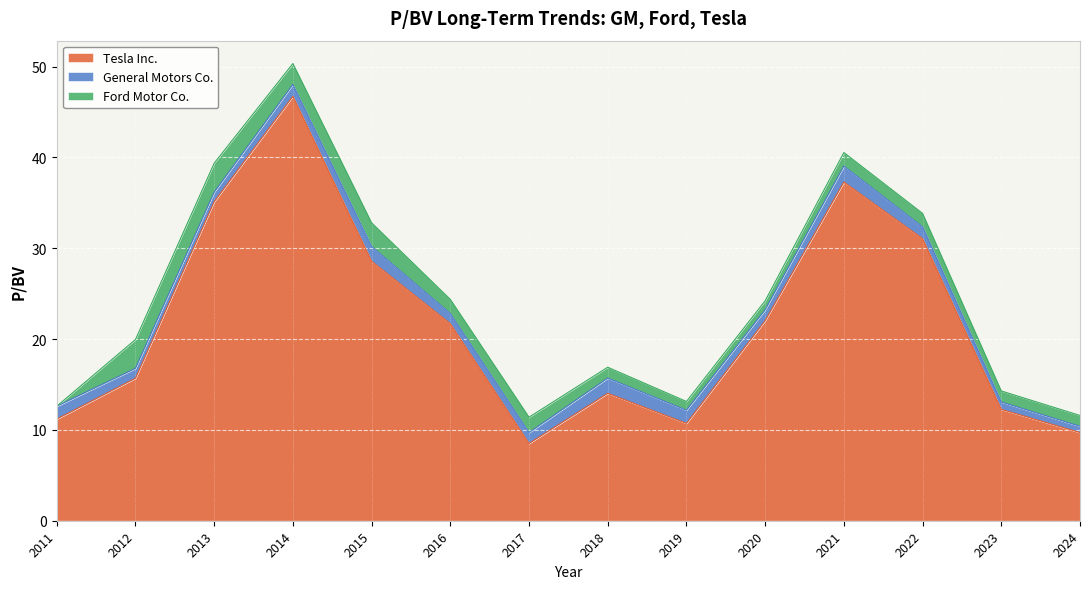

Reading right to left, extract all data points from this chart.

Tesla Inc.: 2024-01-30=9.7	2023-01-31=12.3	2022-02-02=31.1	2021-02-10=37.3	2020-02-05=22.0	2019-02-06=10.7	2018-02-06=14.0	2017-02-07=8.5	2016-02-03=21.7	2015-02-04=28.6	2014-02-06=46.7	2013-02-15=35.1	2012-02-27=15.7	2011-03-01=11.2
General Motors Co.: 2024-01-30=0.7	2023-01-31=0.8	2022-02-02=1.3	2021-02-10=1.8	2020-02-05=1.2	2019-02-06=1.4	2018-02-06=1.7	2017-02-07=1.2	2016-02-03=1.1	2015-02-04=1.6	2014-02-06=1.3	2013-02-15=1.1	2012-02-27=1.1	2011-03-01=1.4
Ford Motor Co.: 2024-01-30=1.2	2023-01-31=1.2	2022-02-02=1.5	2021-02-10=1.5	2020-02-05=1.0	2019-02-06=1.0	2018-02-06=1.2	2017-02-07=1.7	2016-02-03=1.6	2015-02-04=2.6	2014-02-06=2.3	2013-02-15=3.2	2012-02-27=3.2	2011-03-01=0.0